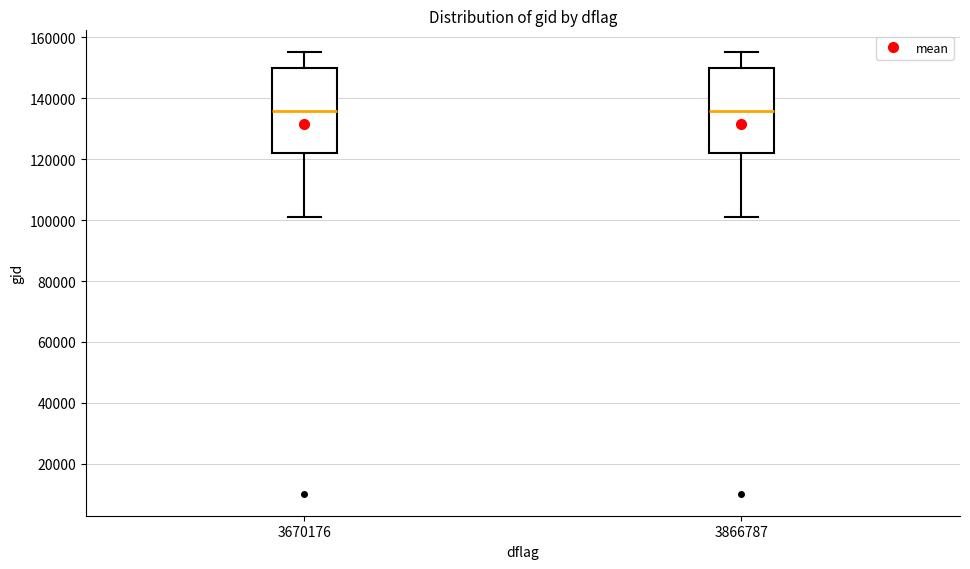

Reading left to right, transcribe this box plot: for each box, give where its median line is, the range the box spans, and where its two whiskers end, as read against the y-axis. The values are not printed on the chart, so give them approximately, as read against the axis.

3670176: median 136000, box 122000 to 150000, whiskers 100000 to 156000
3866787: median 136000, box 122000 to 150000, whiskers 100000 to 156000